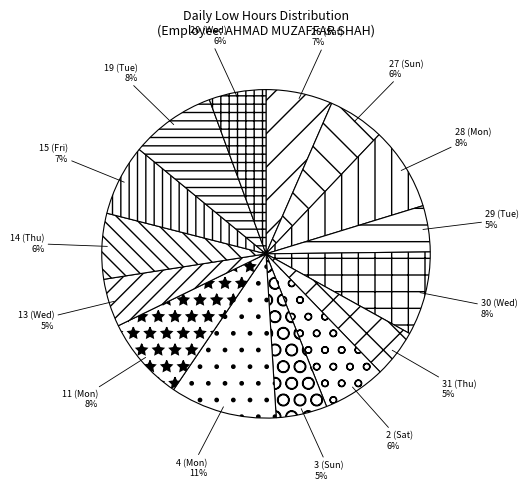

Which category has the biggest portion of the pie?

4 (Mon)